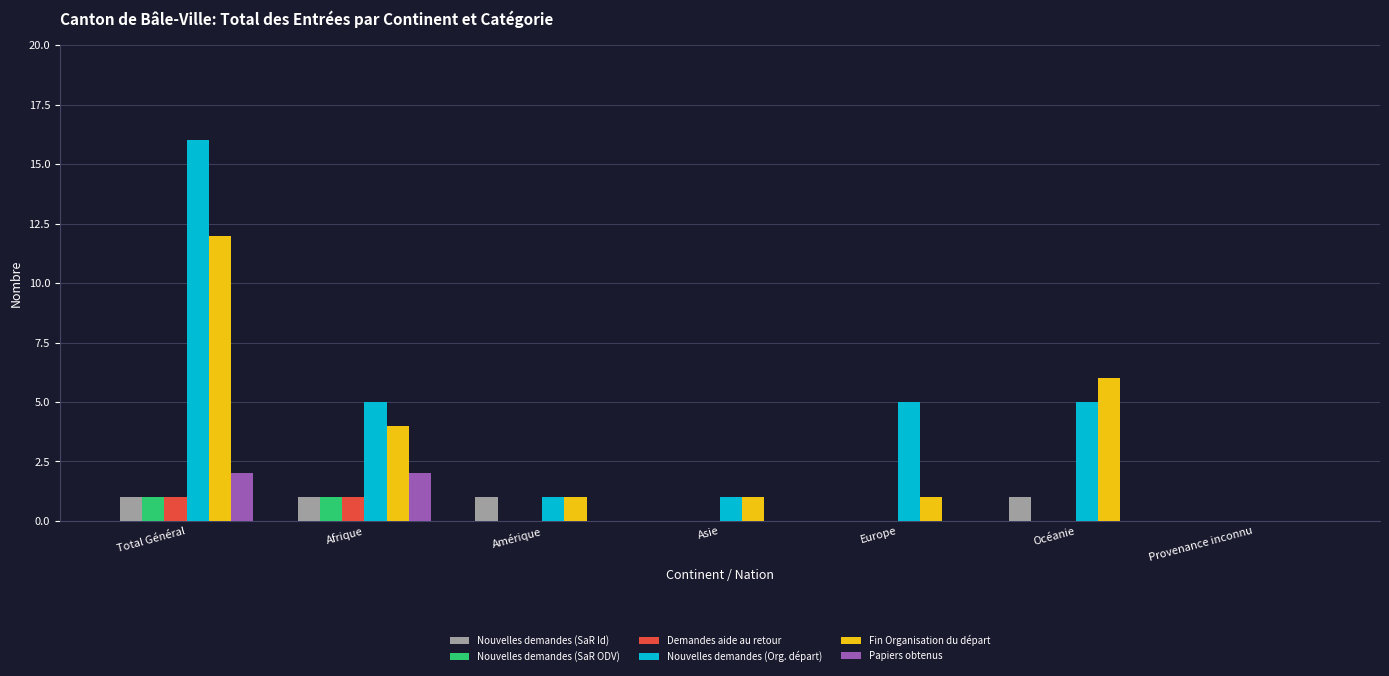

The value of Papiers obtenus at Total Général is 3. True or false?

False